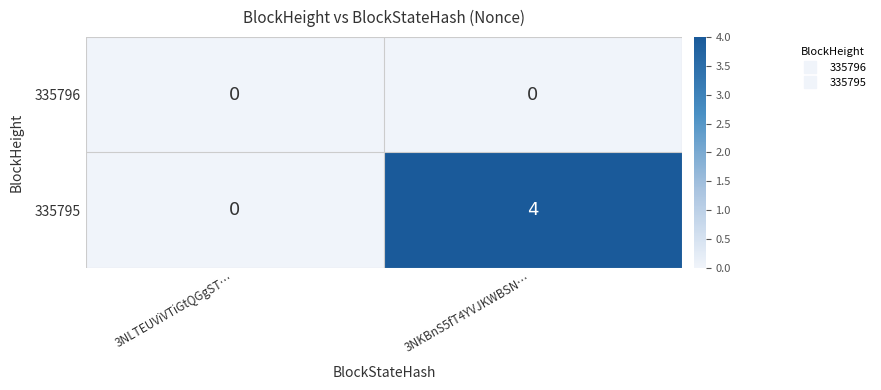

Reading left to right, transcribe all the data shown in this chart.

335796: 3NLTEUViVTiGtQGgST…=0	3NKBnS5fT4YVJKWBSN…=0
335795: 3NLTEUViVTiGtQGgST…=0	3NKBnS5fT4YVJKWBSN…=4